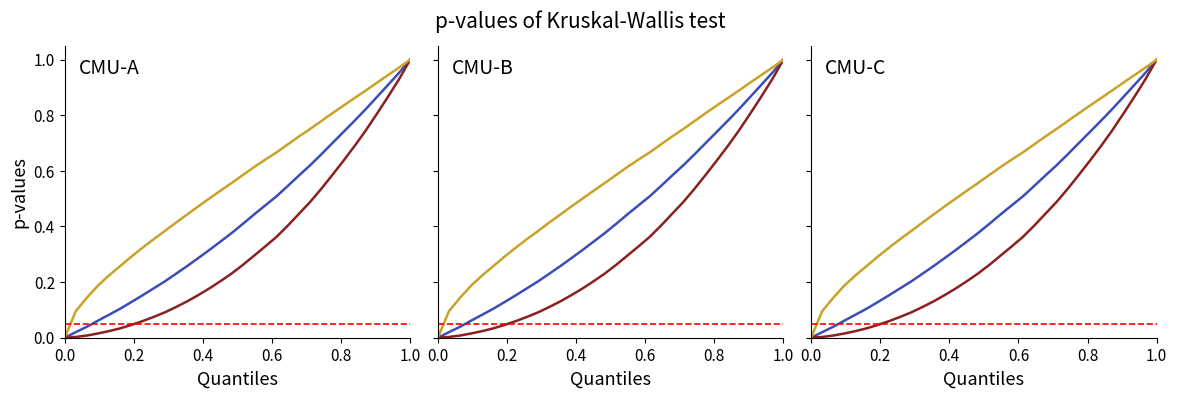

True or false: Intensity has more than 1 points higher than both neighbors.

False